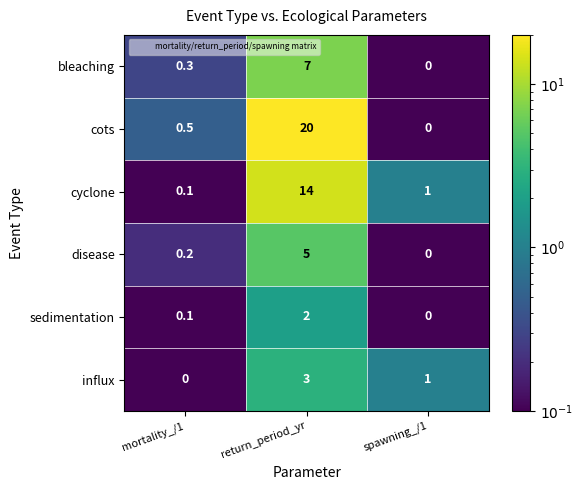

Which series has the largest range (max minus min)?

cots